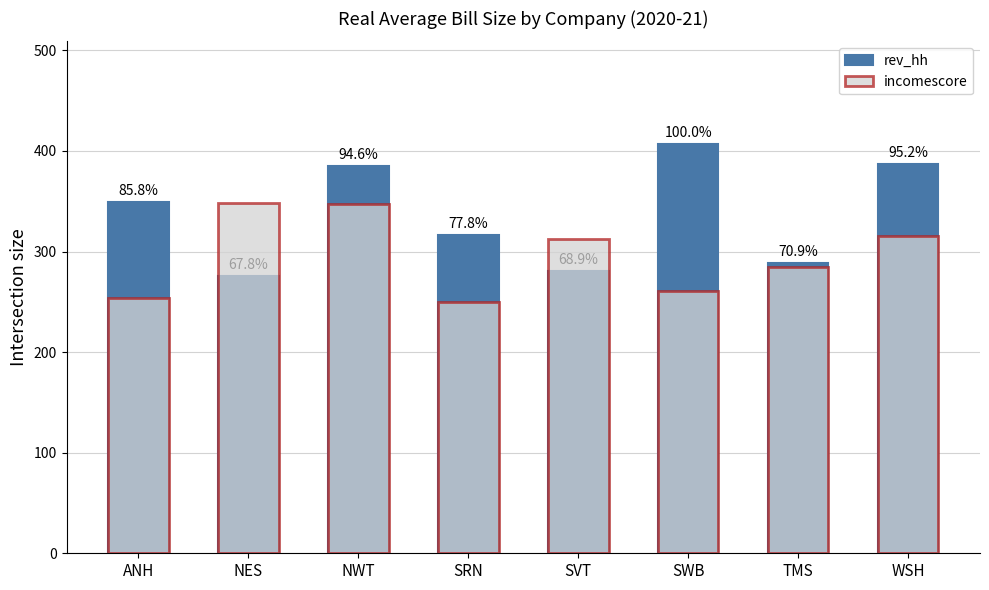

Reading left to right, what are all the values shown in this chart?

rev_hh: 349.5	276.1	385.2	316.6	280.7	407.1	288.5	387.5
incomescore: 253.9	347.8	346.9	249.9	312.4	260.3	284.7	315.0